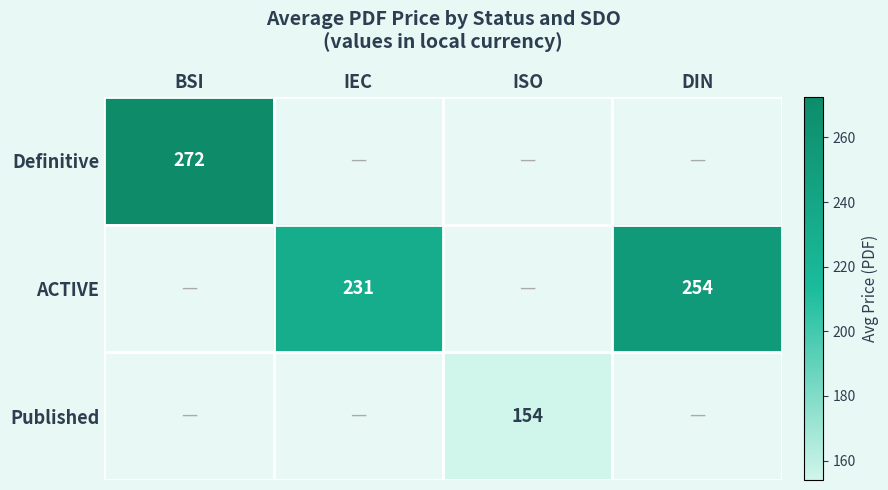

Count the number of data series in this chart.

3